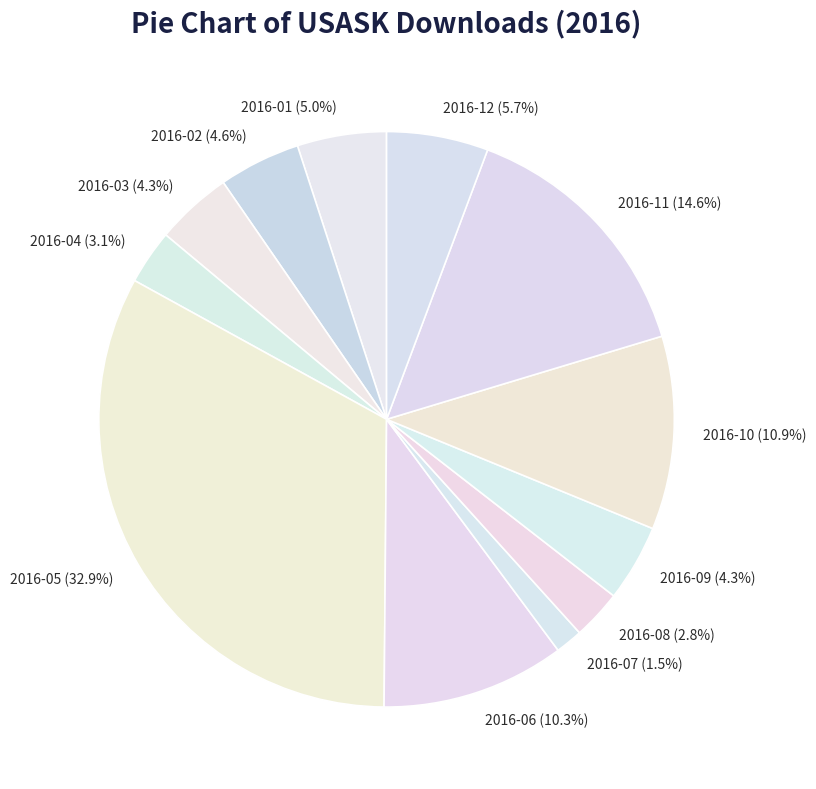

What portion of the pie excludes 2016-11?

85.4%